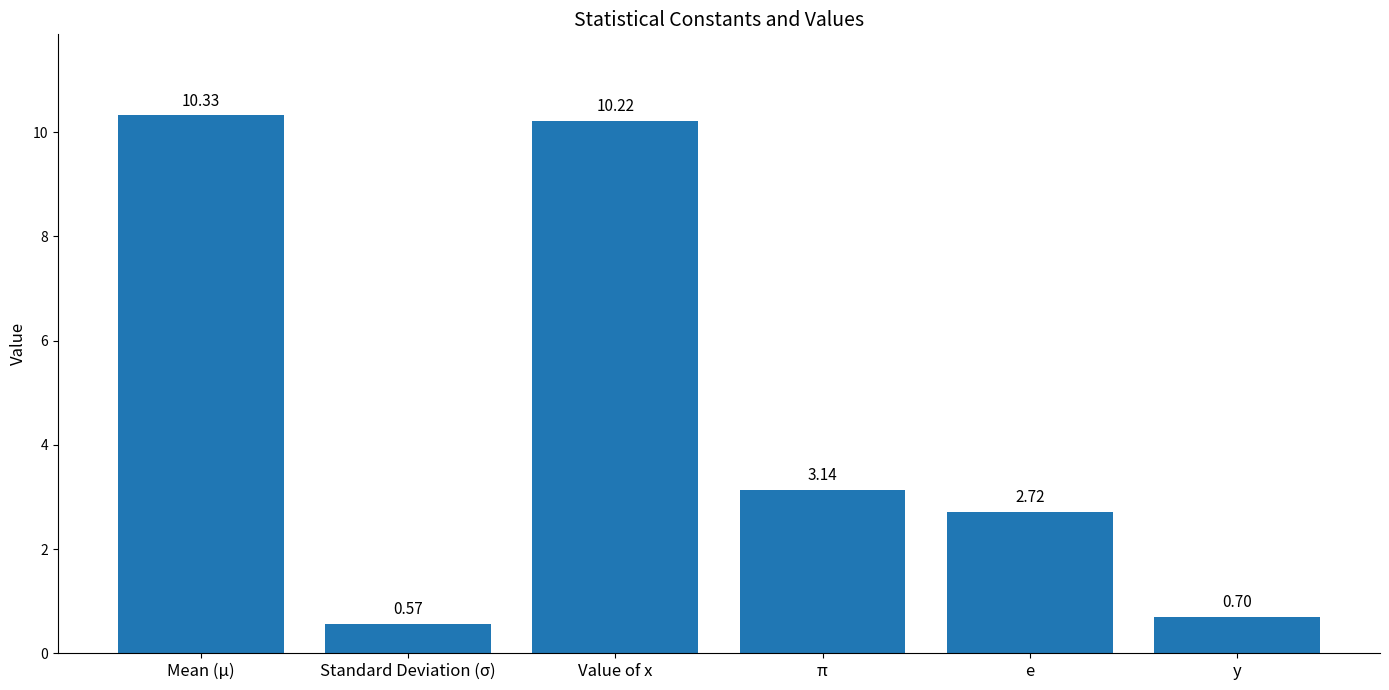

What value does the data have at Mean (μ)?

10.3